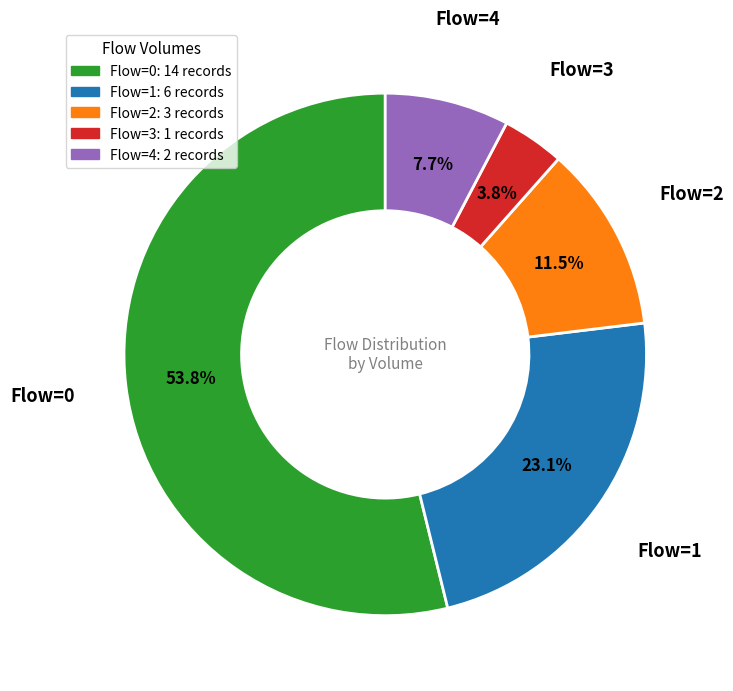

Do Flow=3 and Flow=4 together represent more than half of the pie?

No